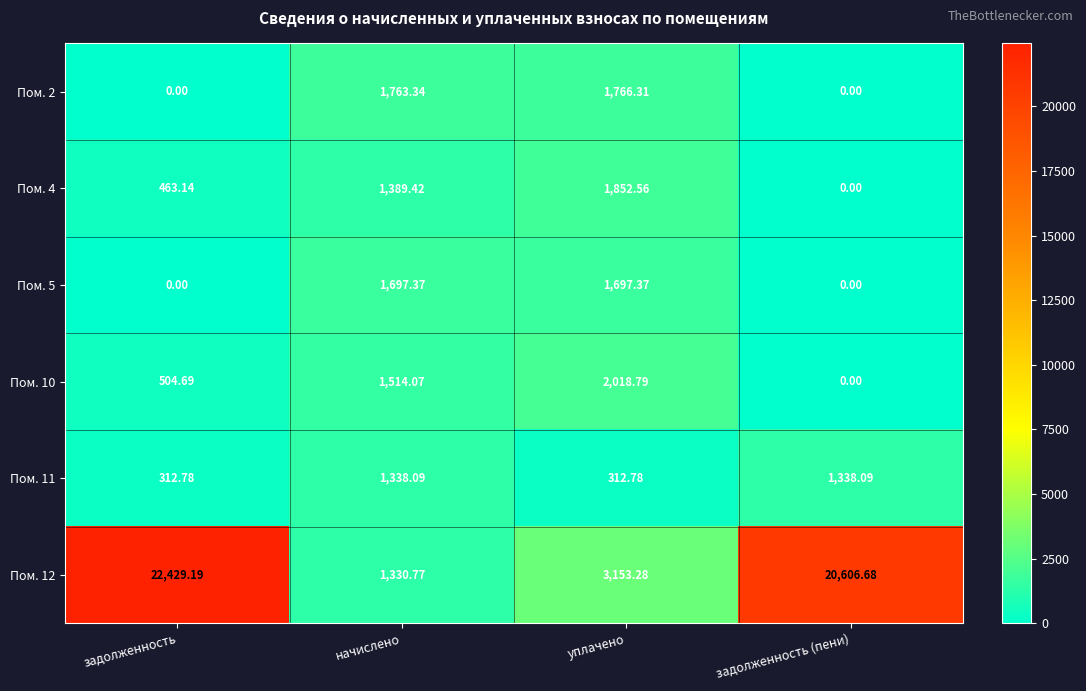

At how many categories does at least one series exceed 1262?

4